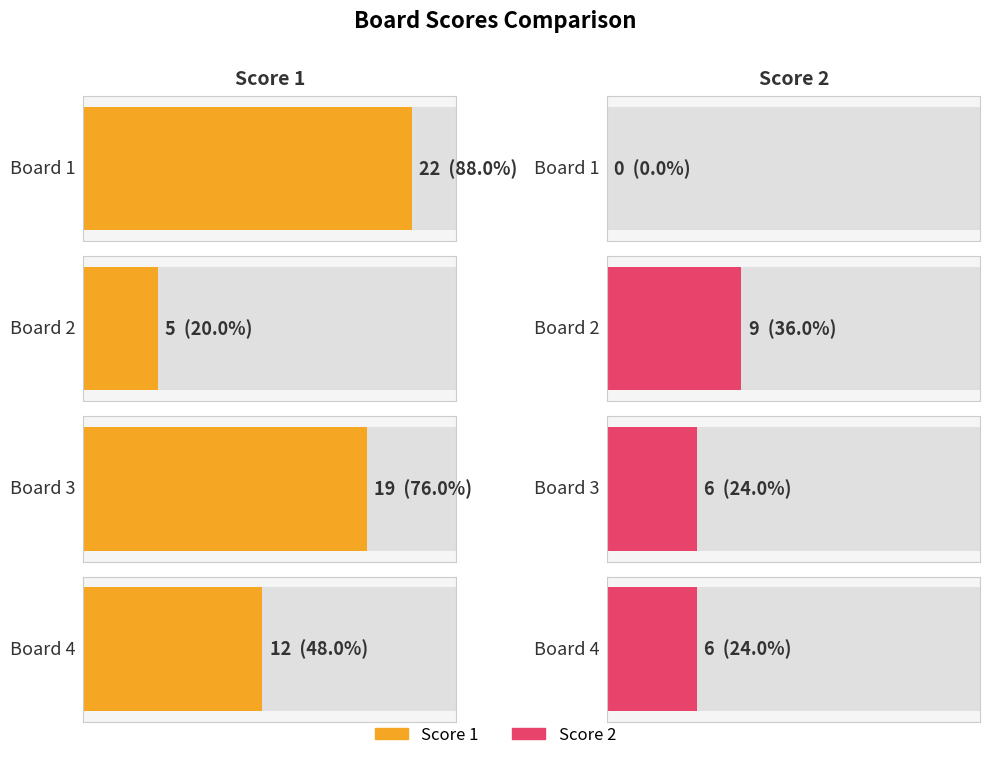

At which label does Score 2 reach its minimum?

Board 1